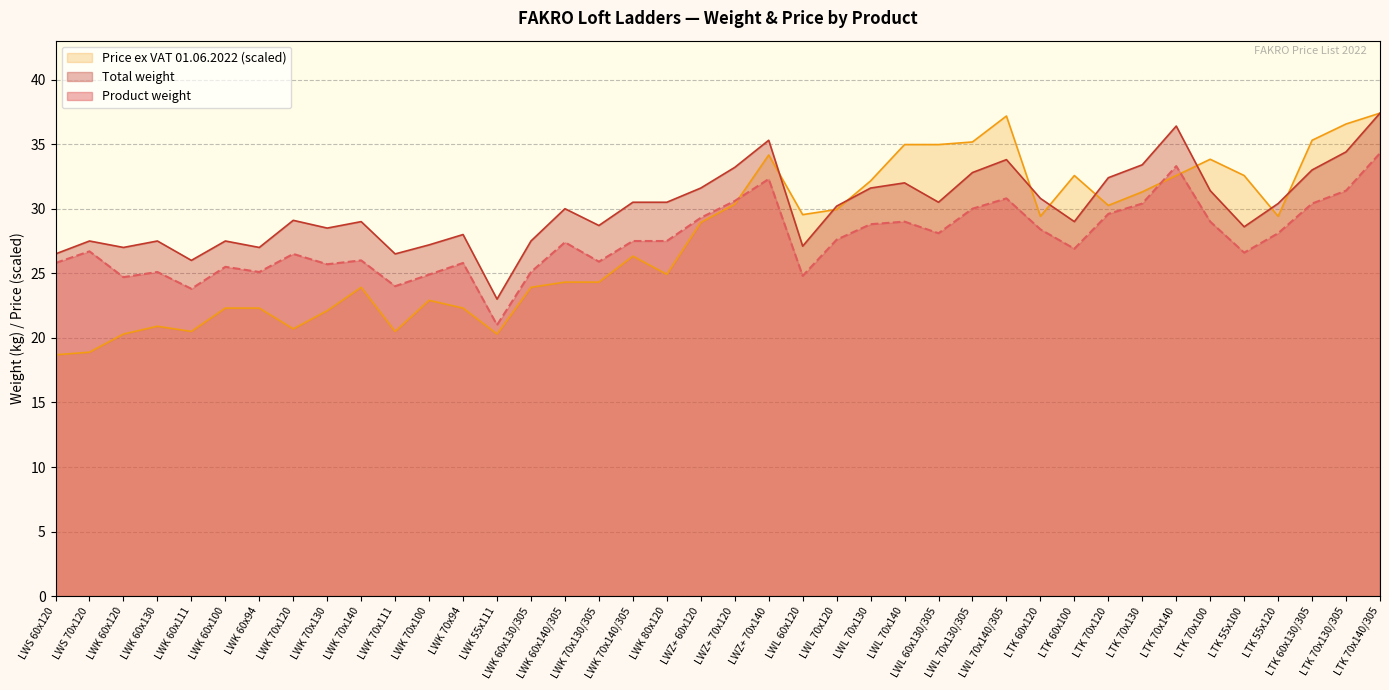

What is the value of the Total weight point at the 31st from the left?

29.0